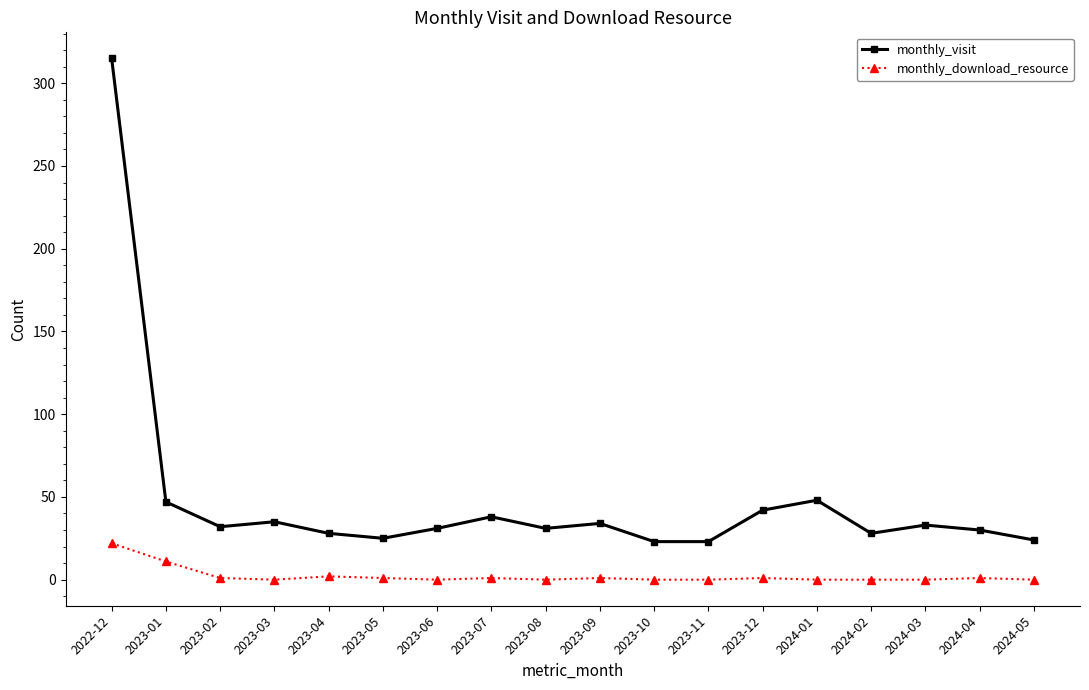

How many categories are shown in the chart?

18